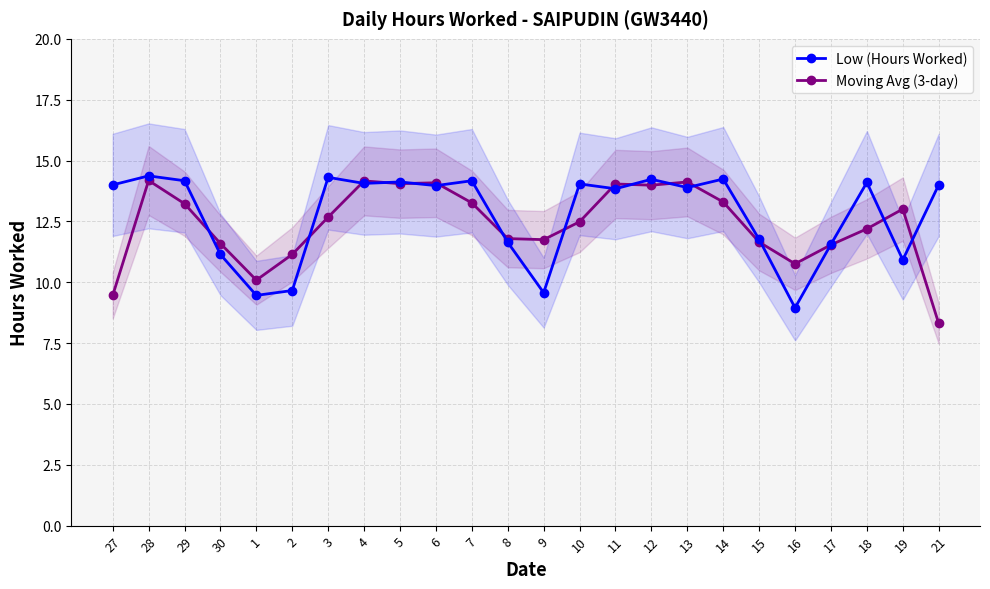

How many times do Moving Avg (3-day) and Low (Hours Worked) cross each other?

16